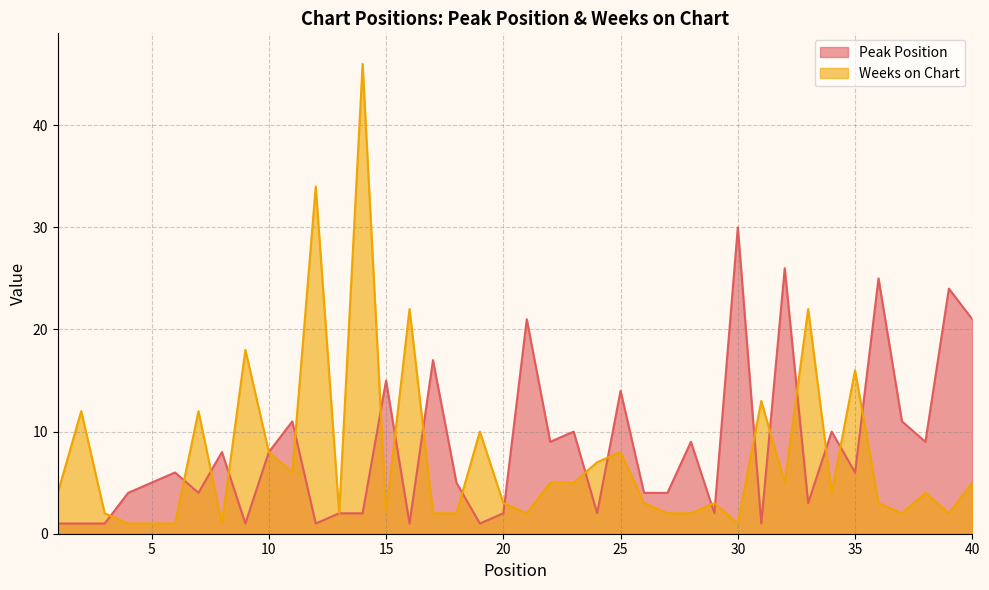

What are all the series names shown in the legend?

Peak Position, Weeks on Chart